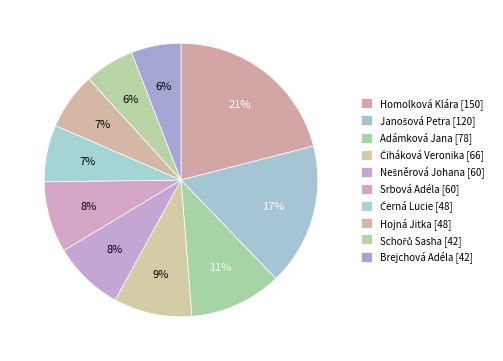

Which slice is the largest?

Homolková Klára